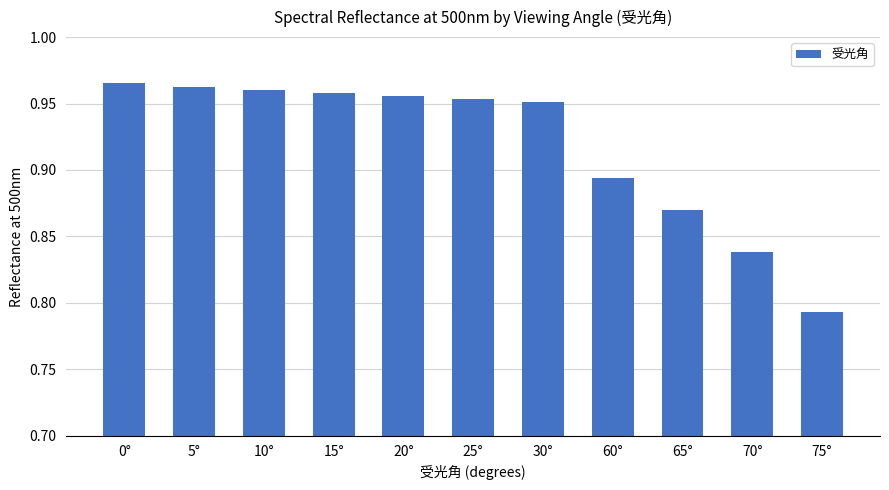

What is the change in value from 25° to 65°?

-0.1